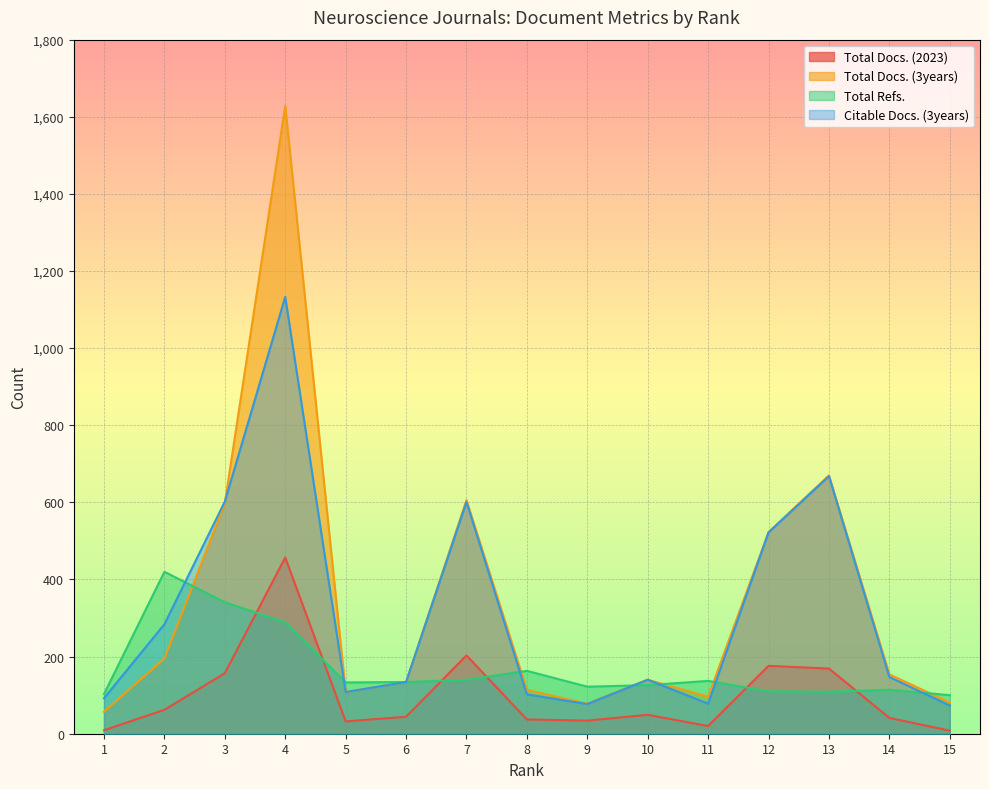

Which series has the widest spread of values?

Total Docs. (3years)